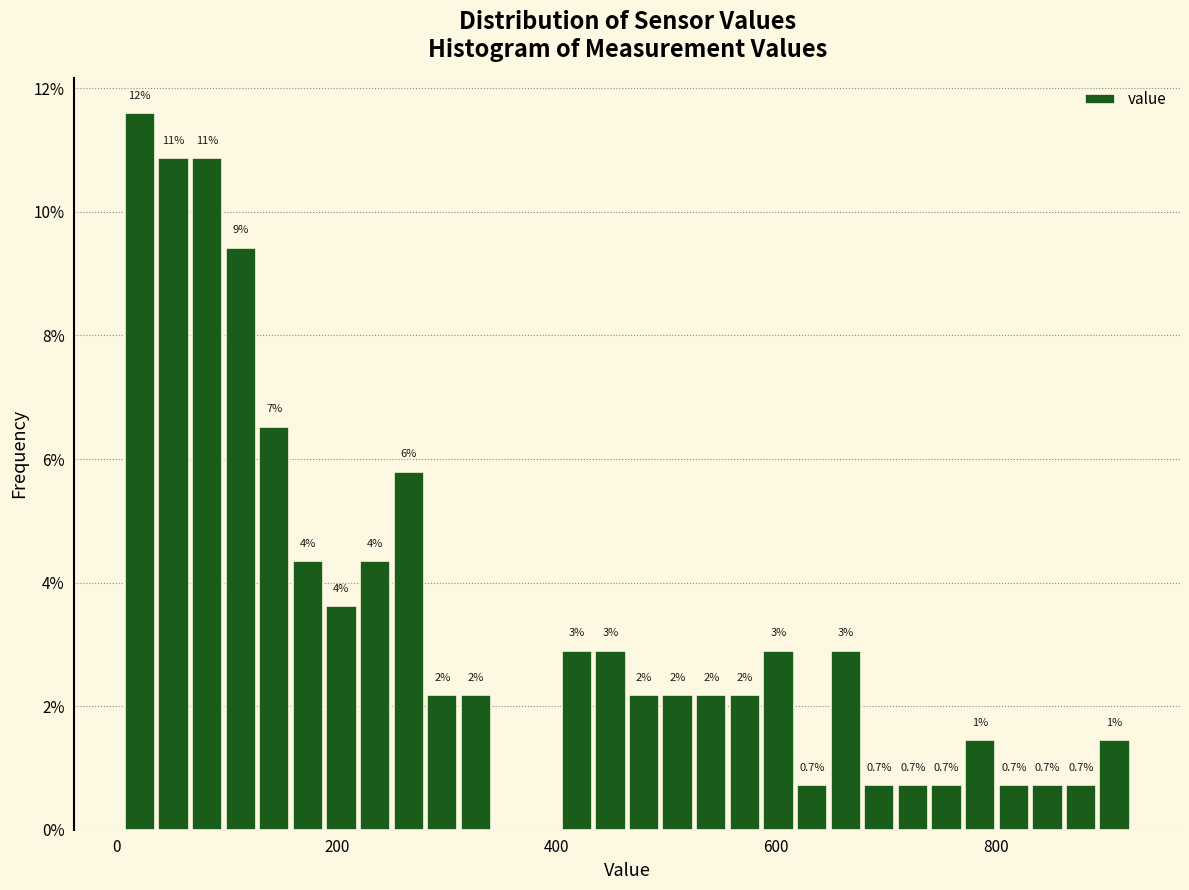

Read against the x-axis, roughly where is the centre of the tallest bar?

20